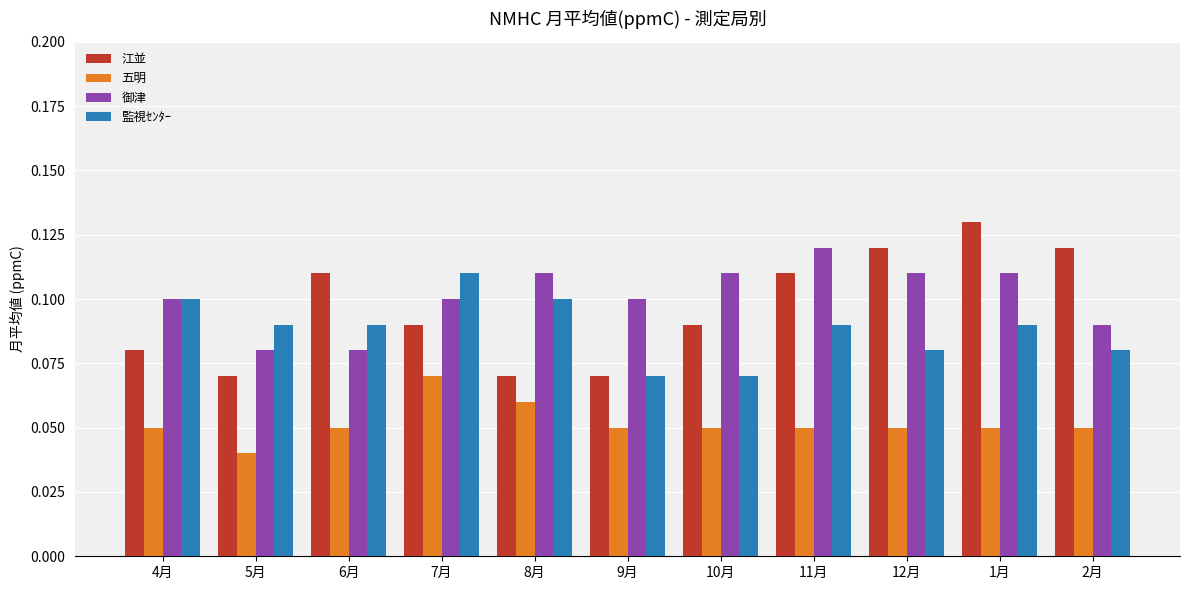

What is the sum of the 御津 values at 4月 and 9月?

0.2